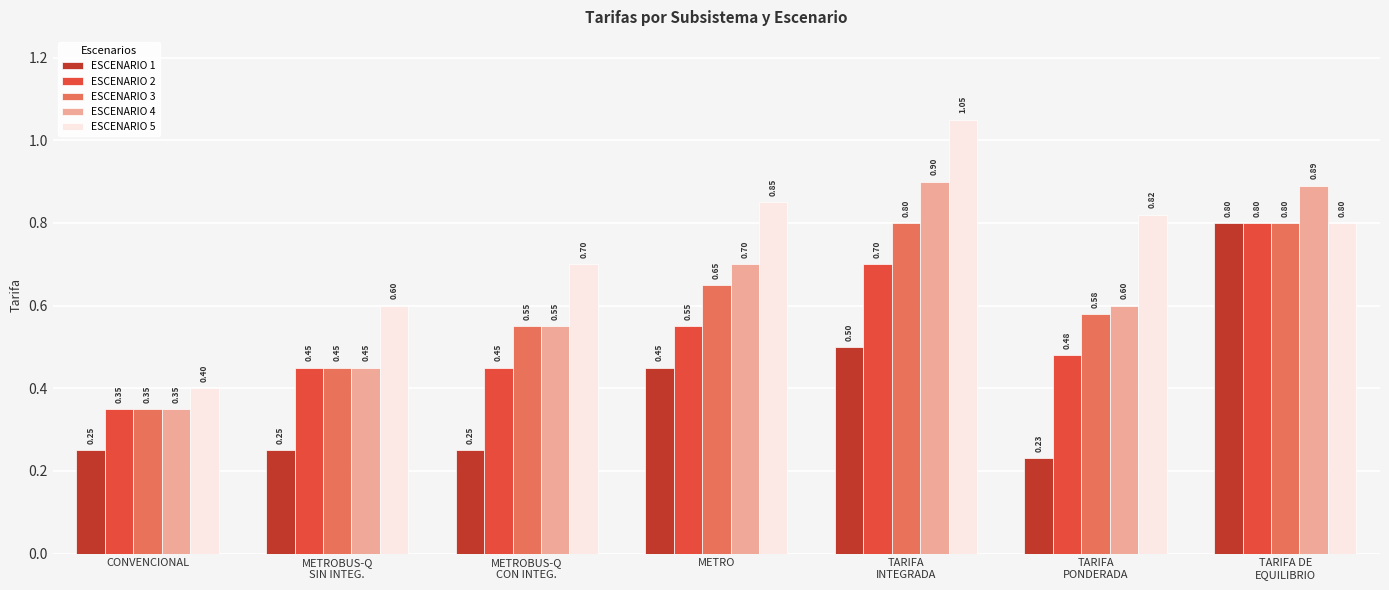

Does the chart contain any negative values?

No